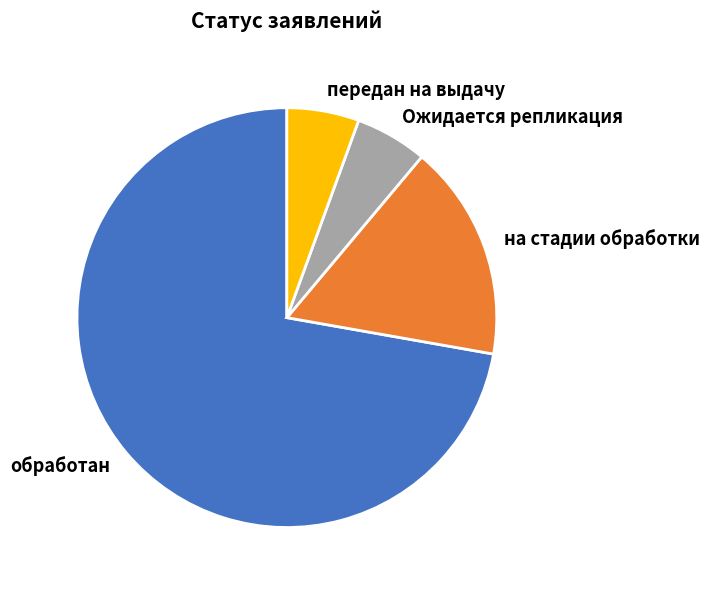

Which category has the biggest portion of the pie?

обработан